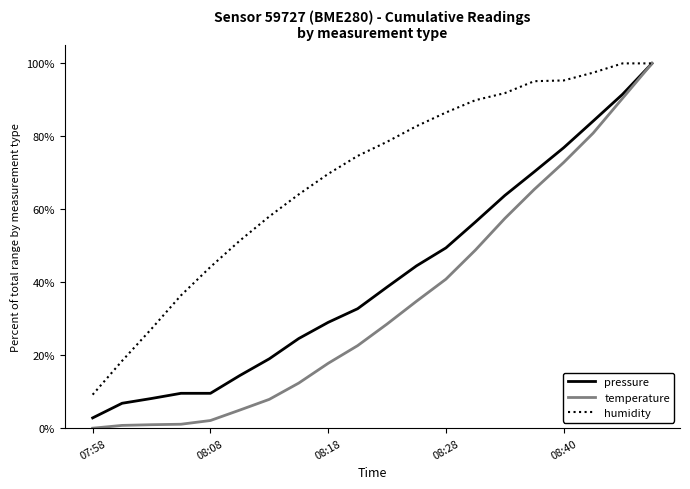

List the series in order of their overall mean, lowest first.

temperature, pressure, humidity